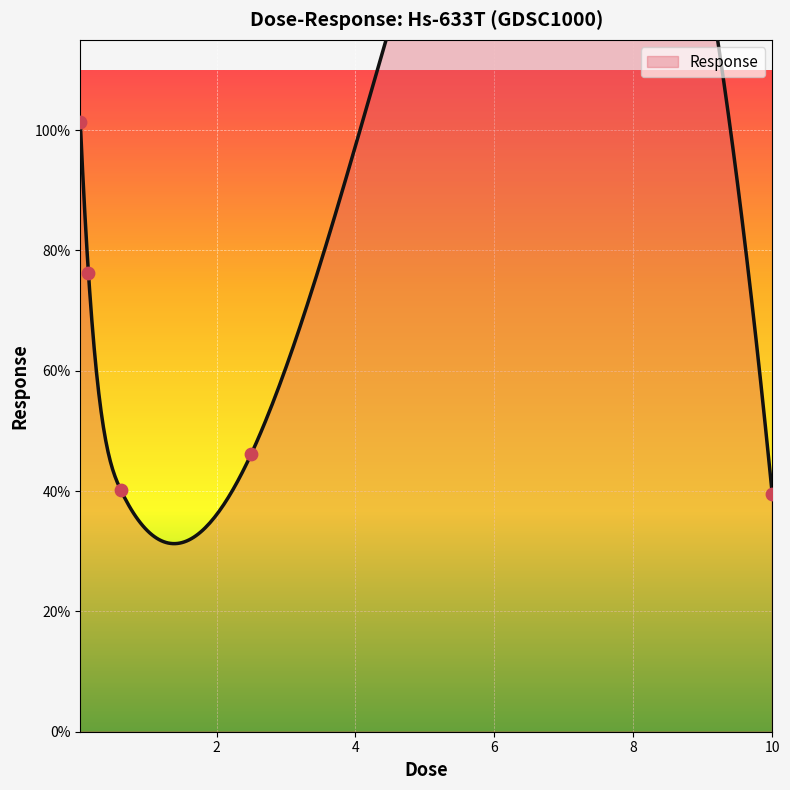

What is the ratio of the value at 2.5 to the value at 10.0?

1.2